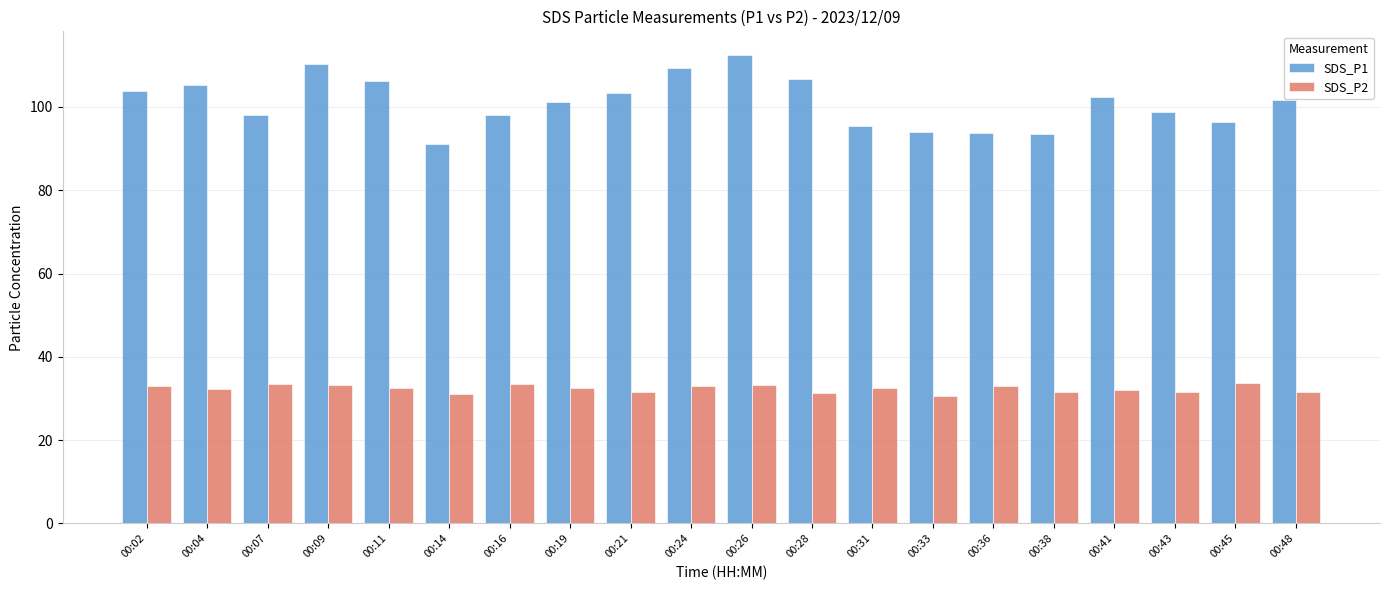

Is the value of SDS_P1 at 00:16 greater than the value of SDS_P2 at 00:11?

Yes